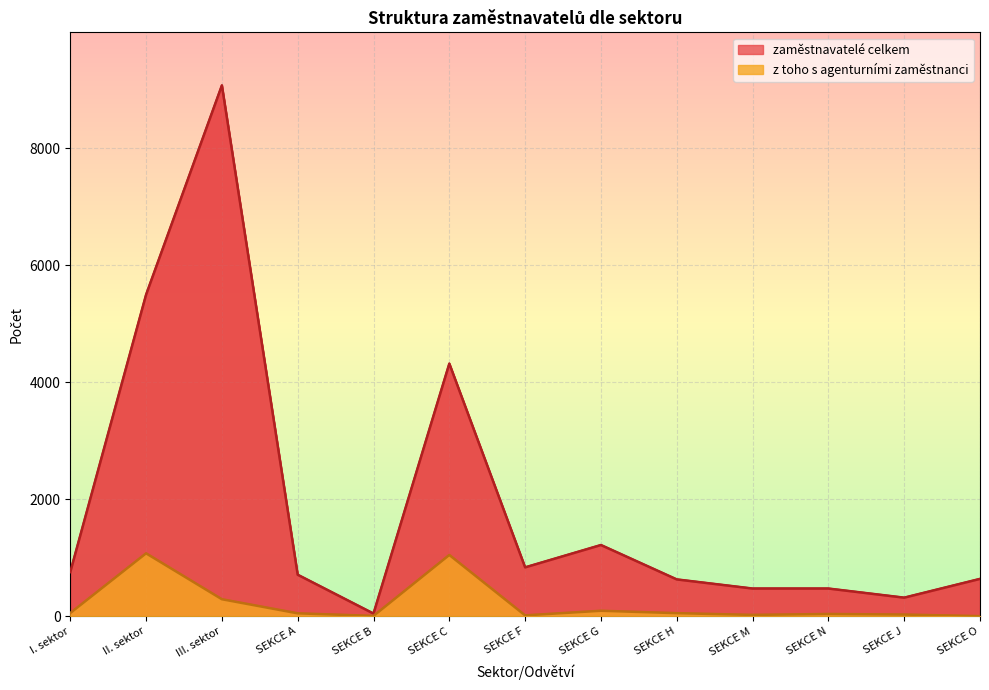

Which series has the widest spread of values?

zaměstnavatelé celkem